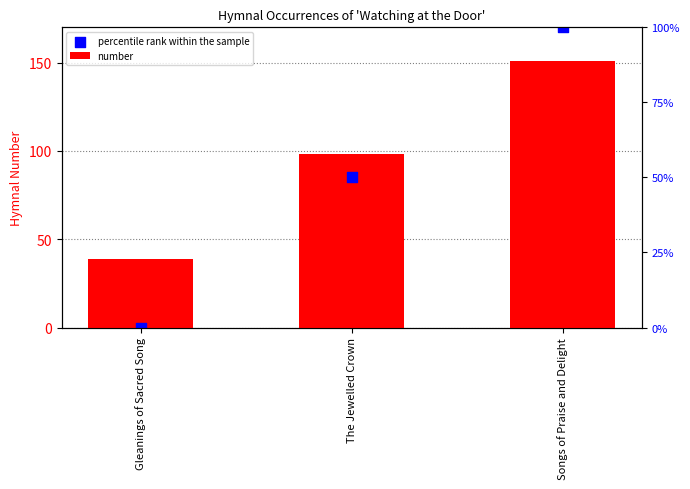

What is the total value across all series at Gleanings of Sacred Song?

39